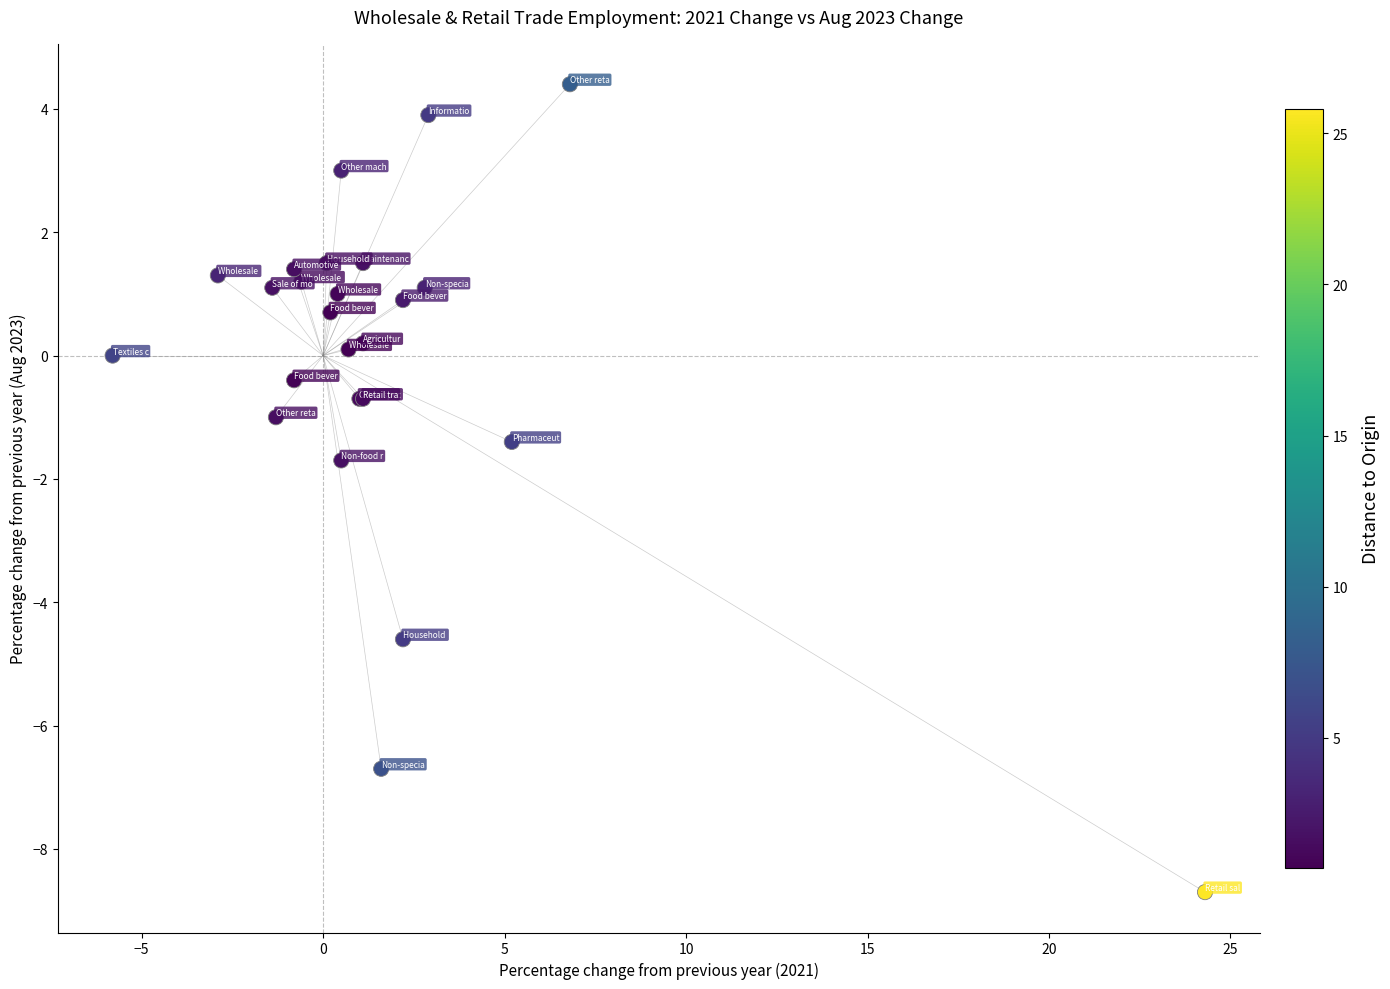

What Y value in the scatter plot is closest to -2?

-1.7